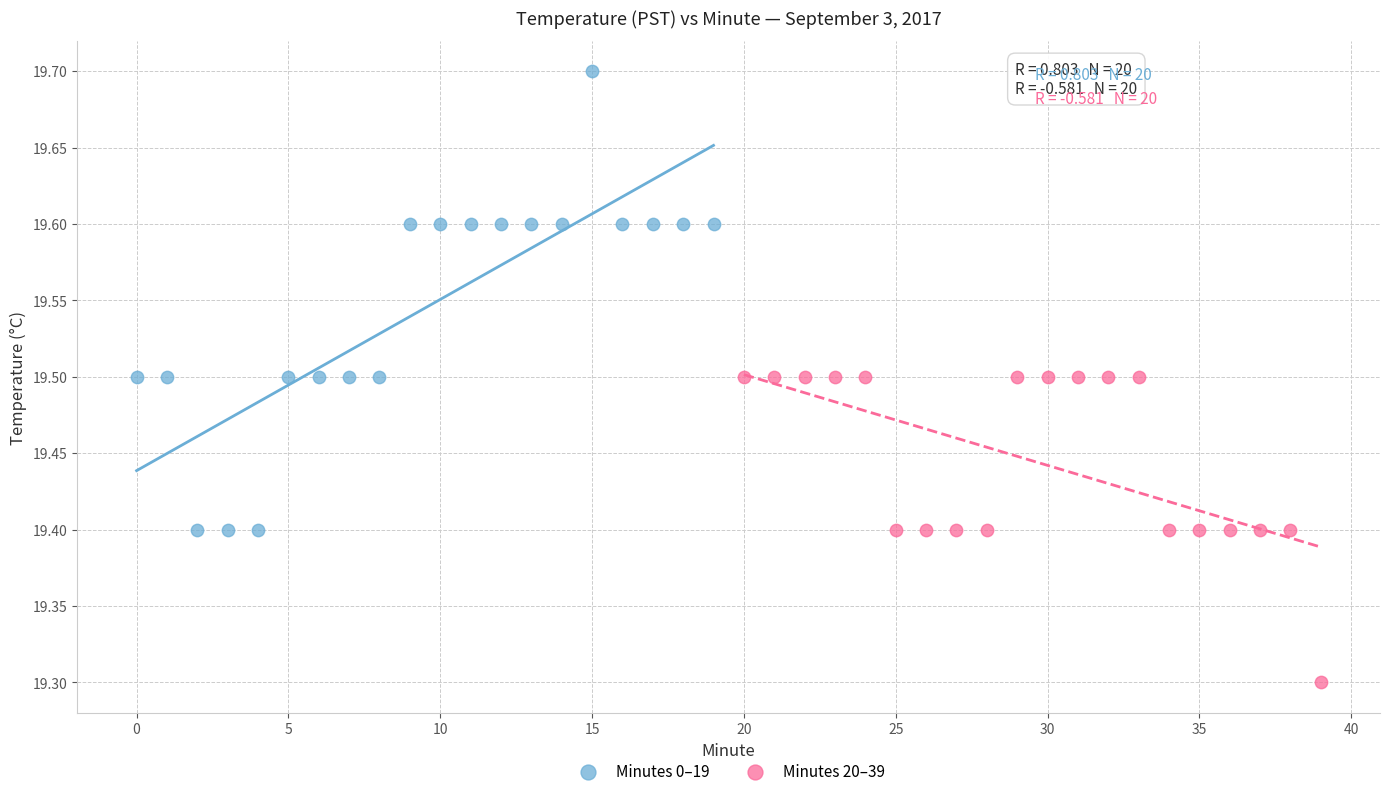

Which series contains the lowest Y value?

Minutes 20–39